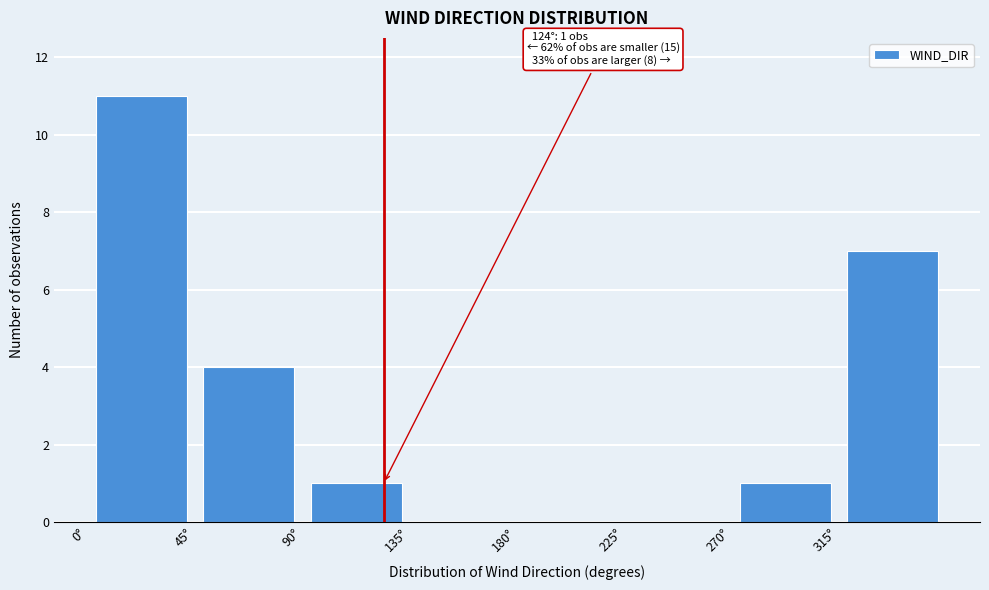

Which range on the x-axis has the tallest bar?

0 to 45